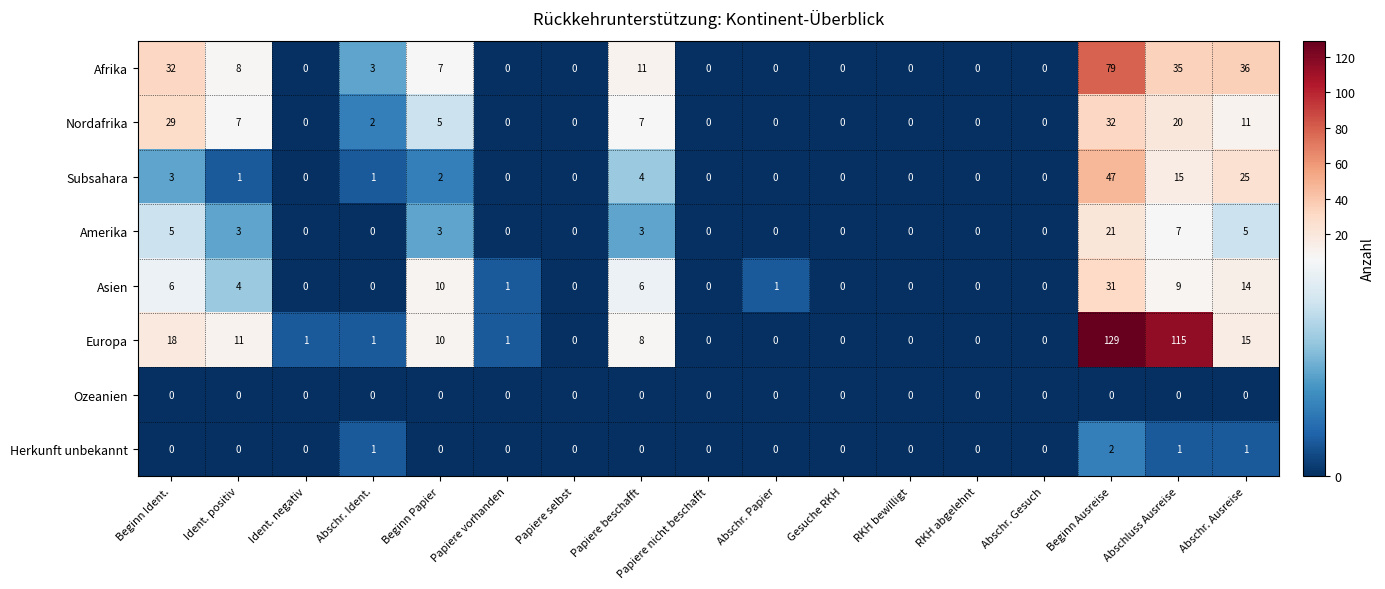

List the series in order of their peak value, highest first.

Europa, Afrika, Subsahara, Nordafrika, Asien, Amerika, Herkunft unbekannt, Ozeanien